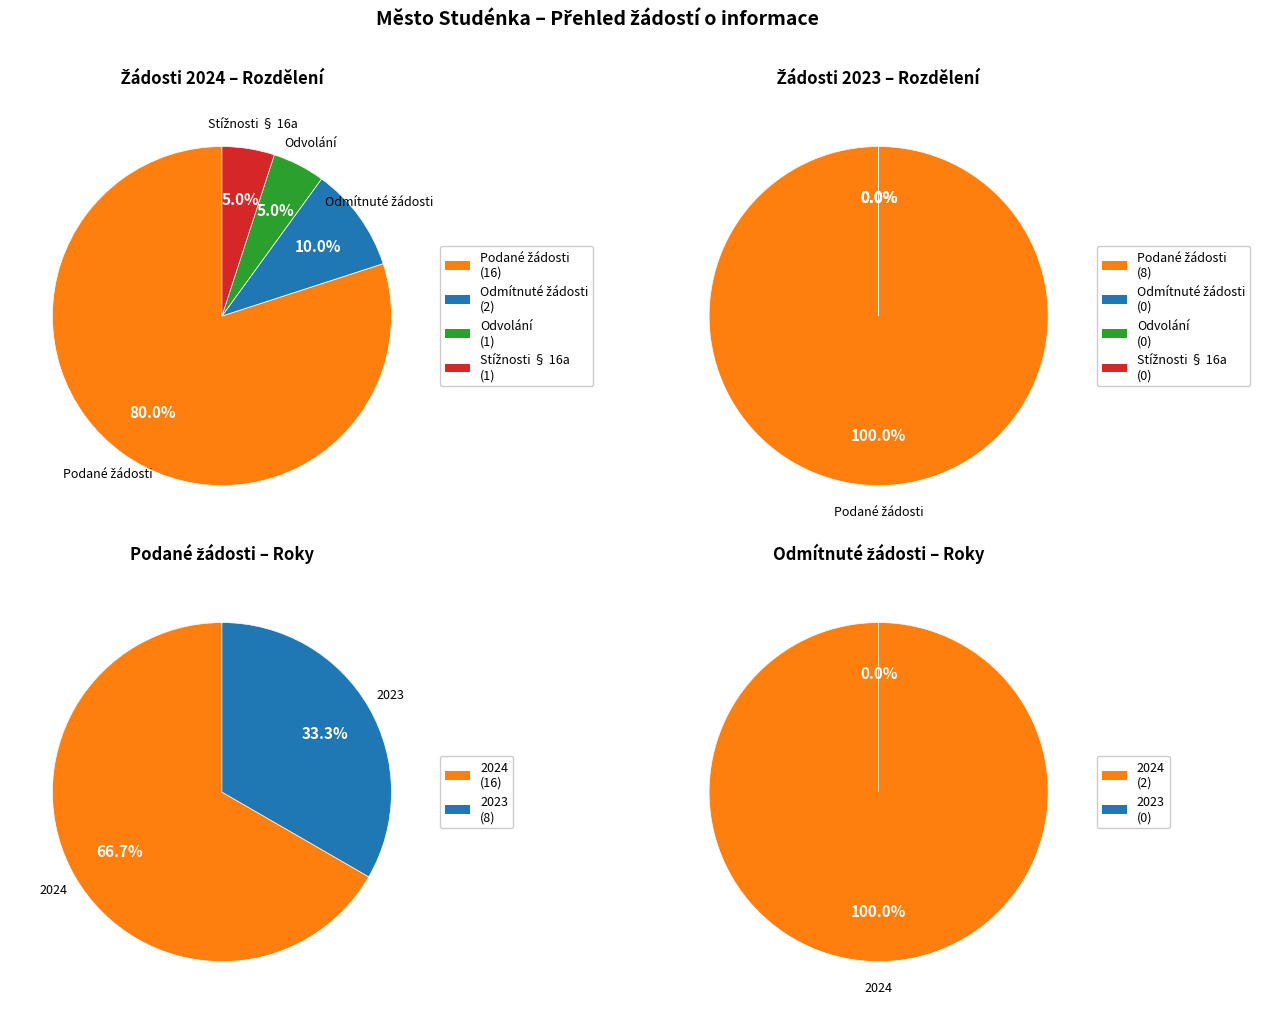

Which category has the biggest portion of the pie?

2024